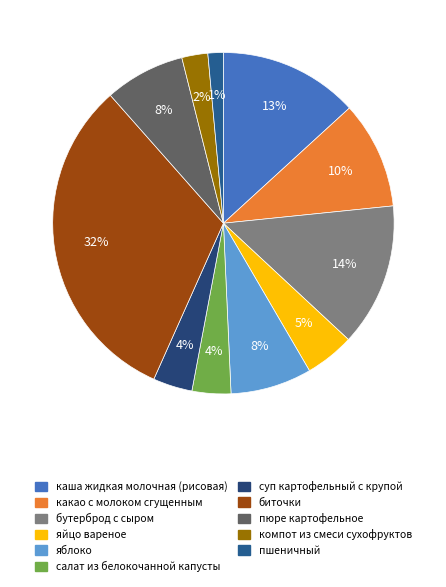

To the nearest percent, what portion does компот из смеси сухофруктов represent?

2%